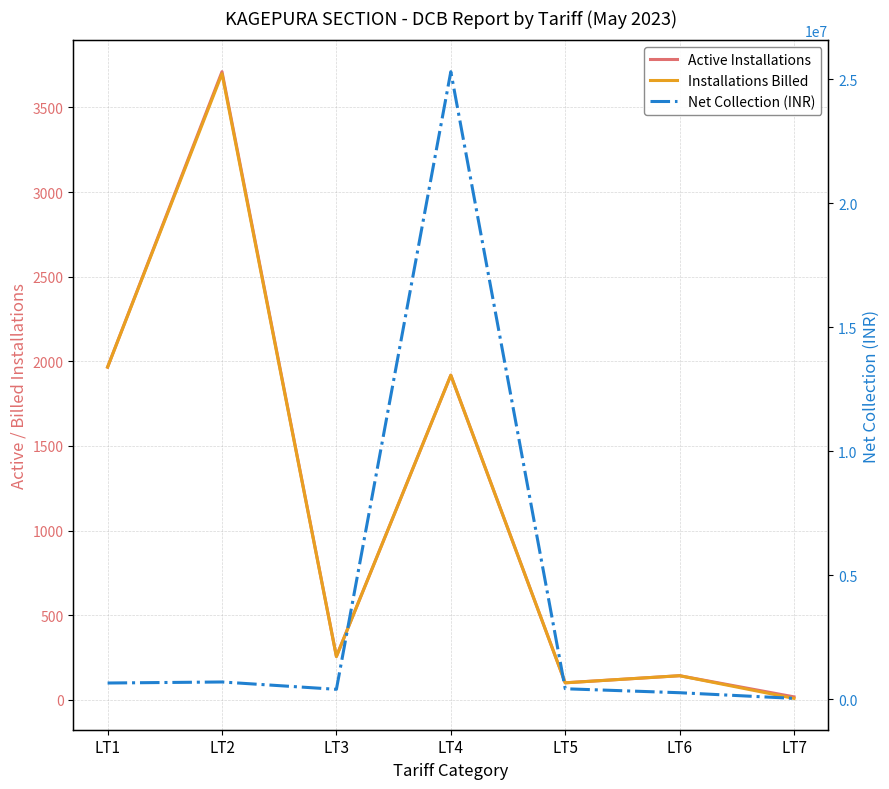

How many interior local peaks does the Net Collection (INR) series have?

2